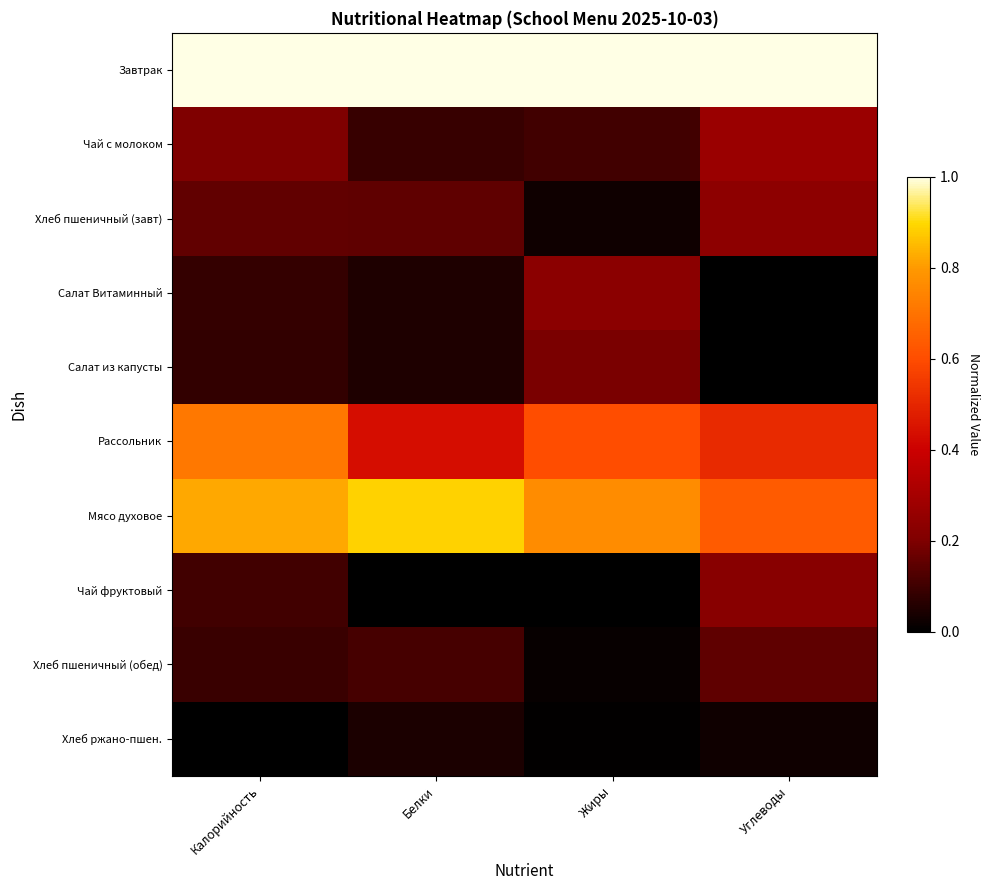

Reading right to left, what are all the values shown in this chart?

Завтрак: Углеводы=1.0	Жиры=1.0	Белки=1.0	Калорийность=1.0
Чай с молоком: Углеводы=0.3	Жиры=0.1	Белки=0.1	Калорийность=0.2
Хлеб пшеничный (завт): Углеводы=0.2	Жиры=0.0	Белки=0.2	Калорийность=0.2
Салат Витаминный: Углеводы=0.0	Жиры=0.2	Белки=0.0	Калорийность=0.1
Салат из капусты: Углеводы=0.0	Жиры=0.2	Белки=0.0	Калорийность=0.1
Рассольник: Углеводы=0.5	Жиры=0.6	Белки=0.4	Калорийность=0.7
Мясо духовое: Углеводы=0.6	Жиры=0.8	Белки=0.9	Калорийность=0.8
Чай фруктовый: Углеводы=0.2	Жиры=0.0	Белки=0.0	Калорийность=0.1
Хлеб пшеничный (обед): Углеводы=0.2	Жиры=0.0	Белки=0.1	Калорийность=0.1
Хлеб ржано-пшен.: Углеводы=0.0	Жиры=0.0	Белки=0.0	Калорийность=0.0